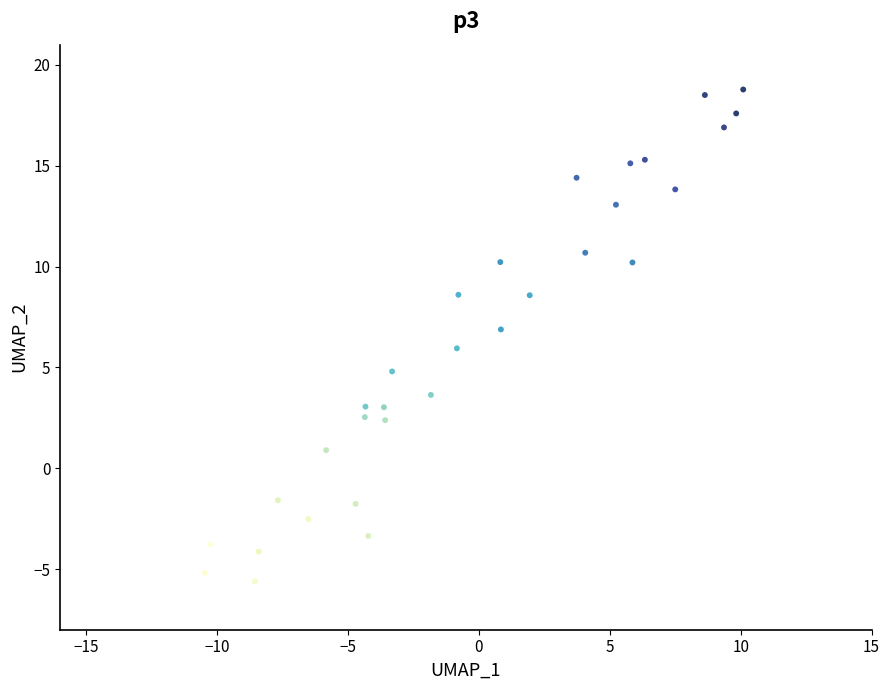

What is the range of Y values (max minus min)?

24.4